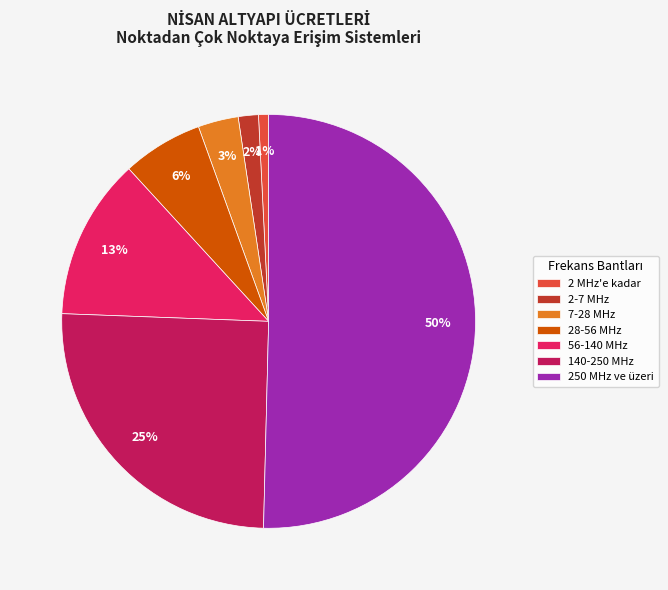

How many slices are in this pie chart?

7